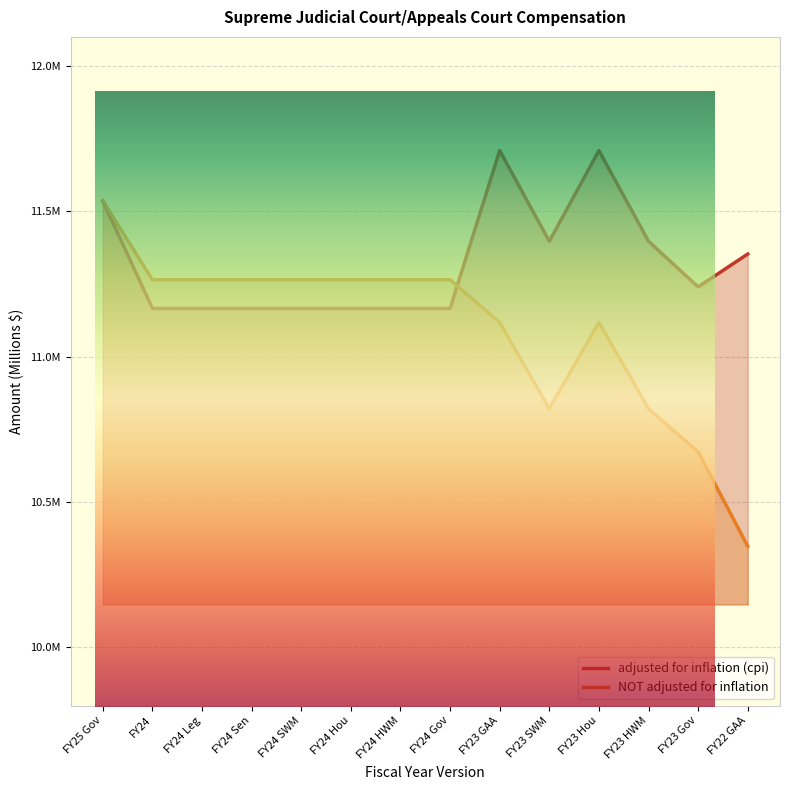

Is it true that adjusted for inflation (cpi) equals 14.8 at FY24?

False